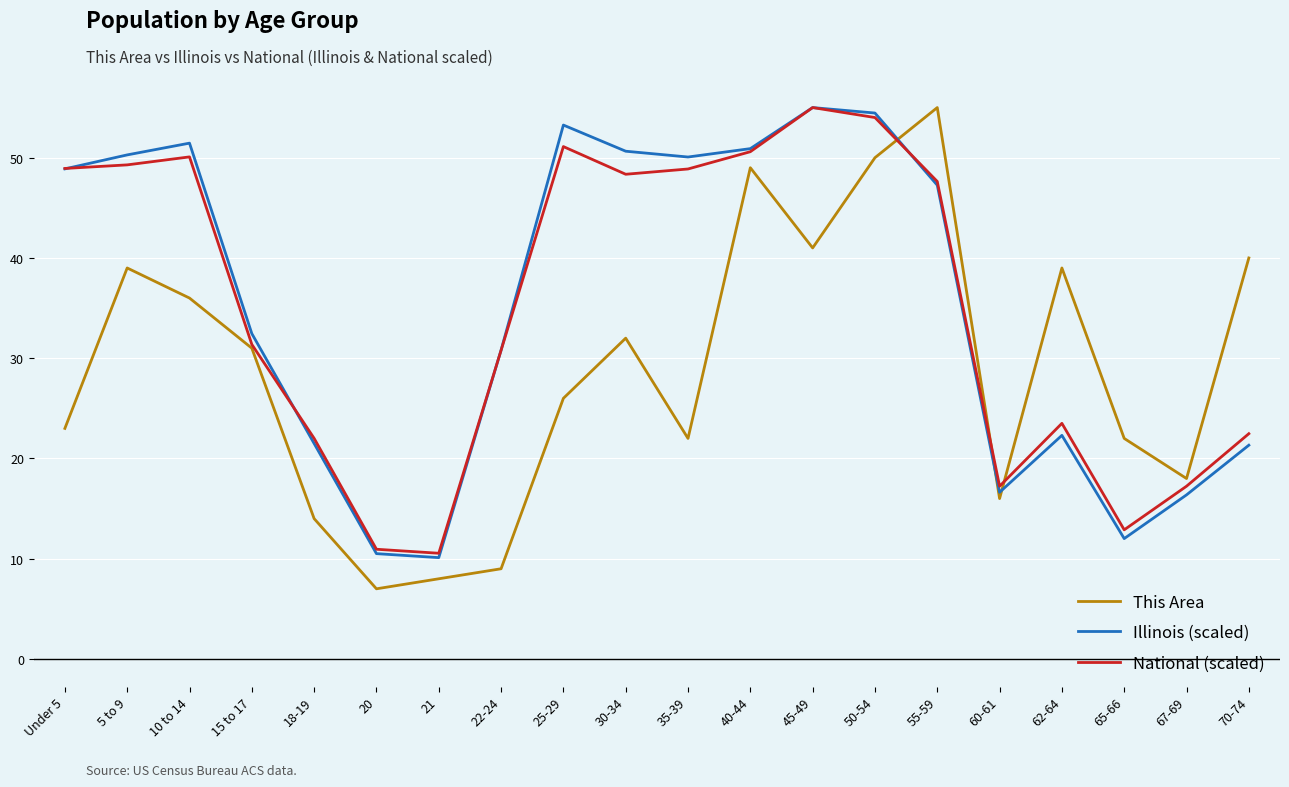

What is the minimum value for National (scaled)?

10.5